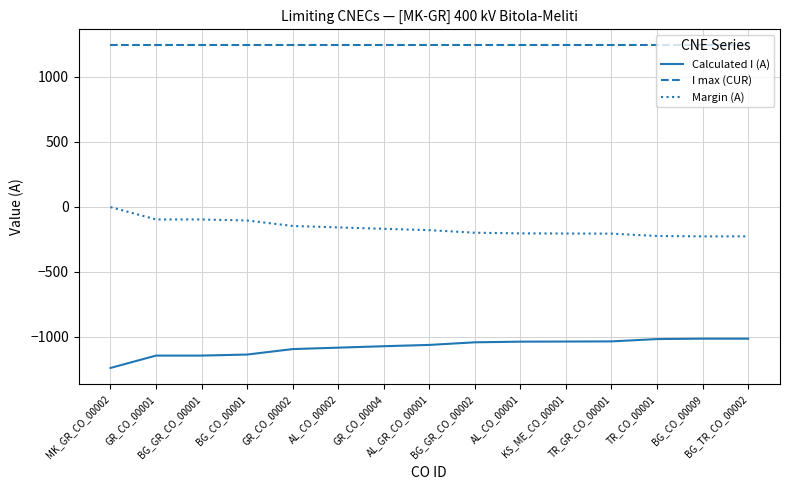

List the series in order of their overall mean, lowest first.

Calculated I (A), Margin (A), I max (CUR)